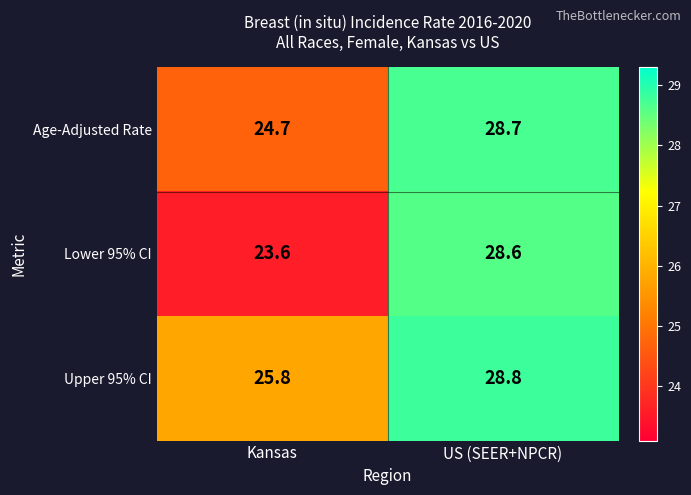

Which label corresponds to the smallest value in the chart?

Kansas